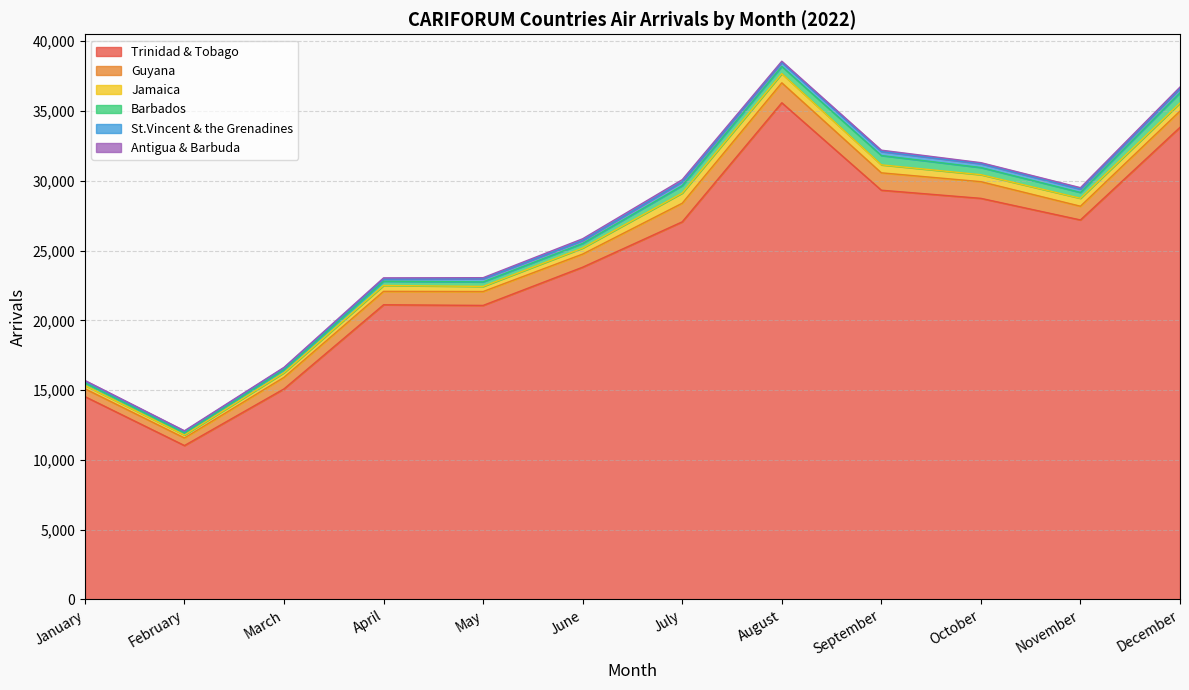

What is the difference between the second highest and second lowest values in the St.Vincent & the Grenadines series?

170